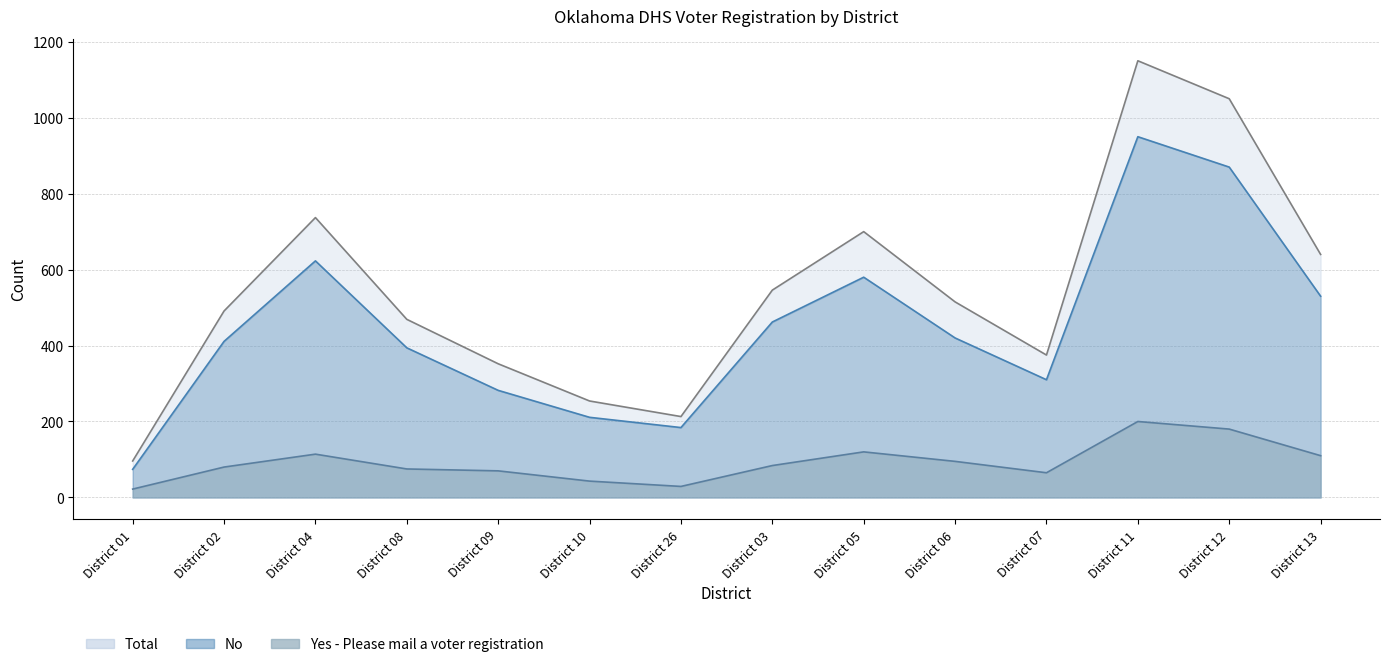

How many series are shown in this chart?

3